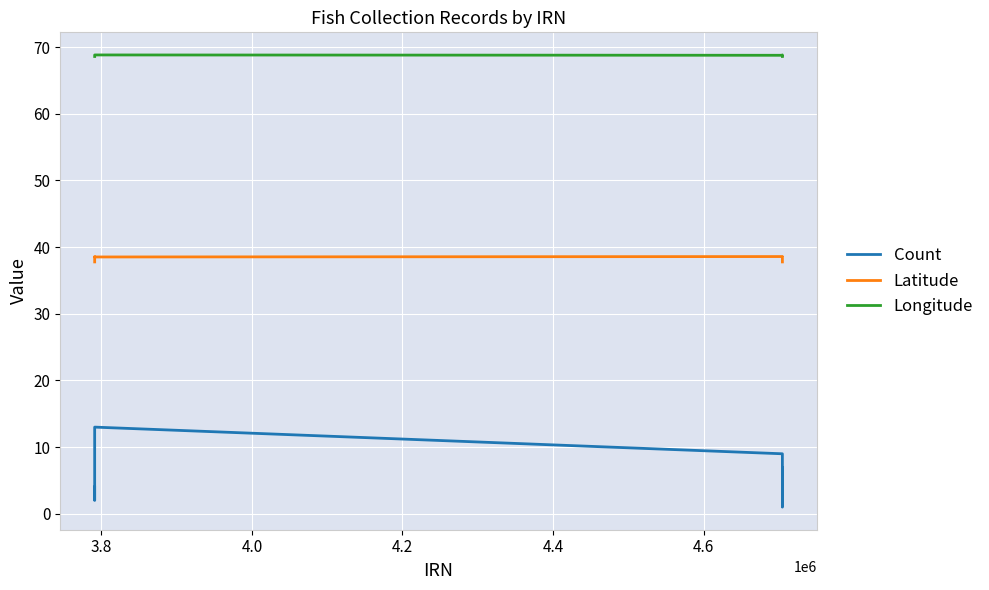

In Count, how many points are higher than both neighbors (excluding endpoints)?

2